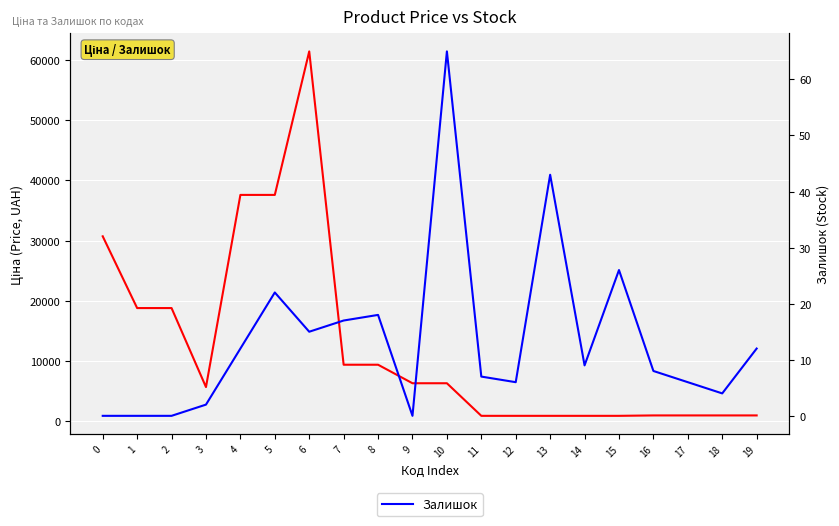

At which category does Залишок reach its first local valley?

6